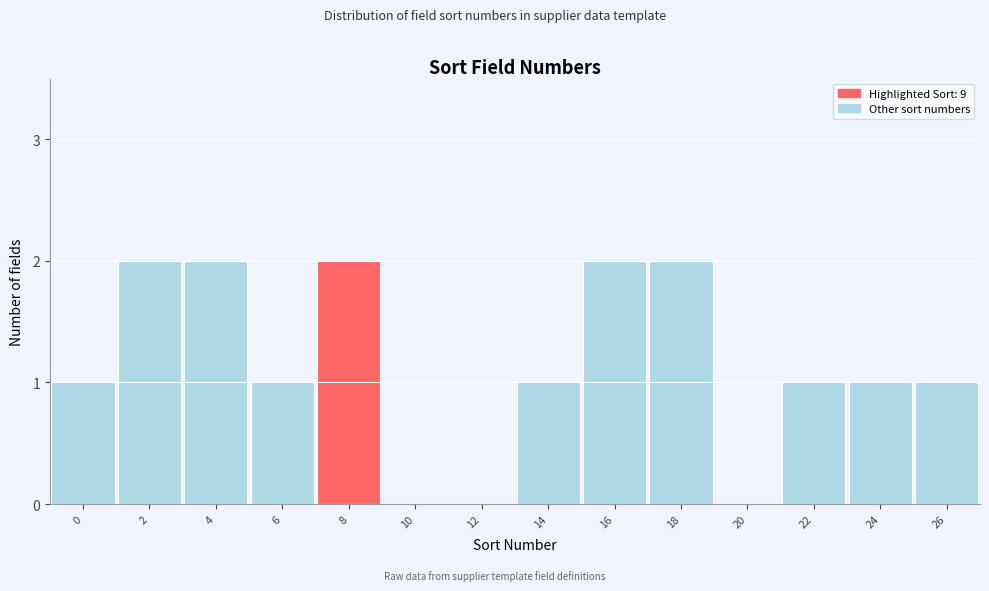

Between 4 and 10, which is larger?

4